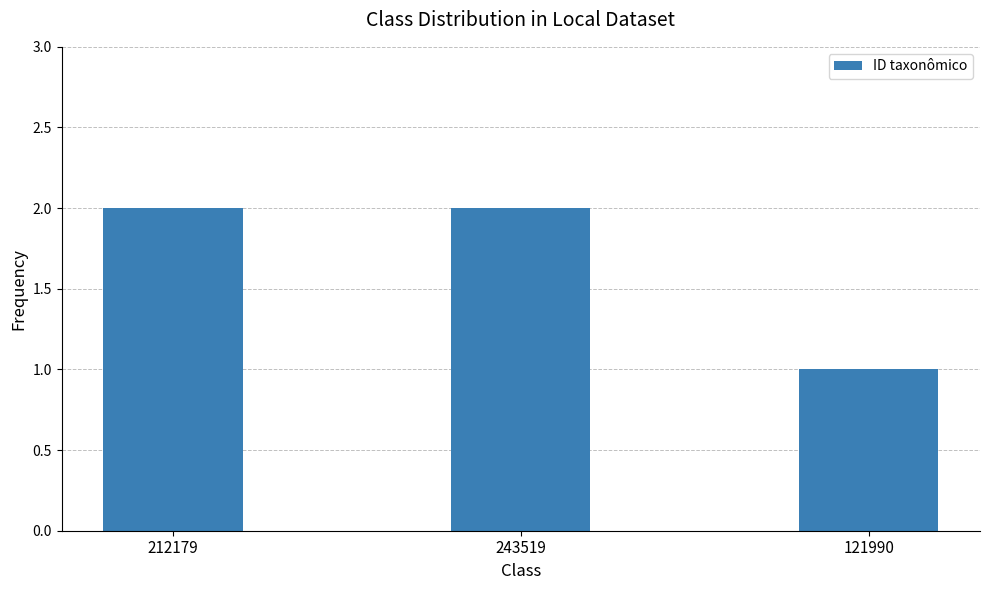

How many distinct data groups are displayed?

1